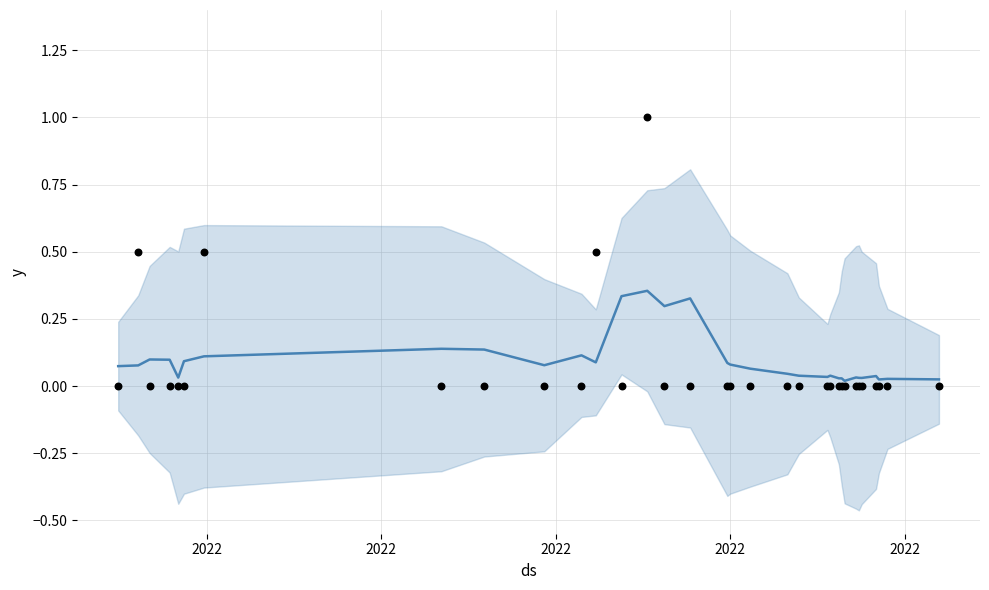

What is the total value across all series at 2022?

0.1